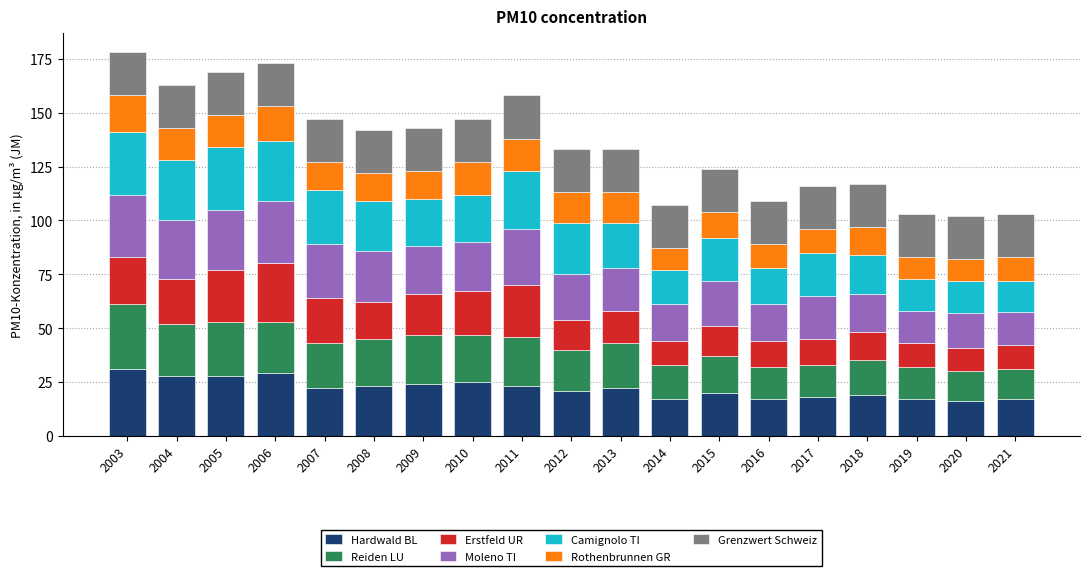

How many bars are there in total?

19